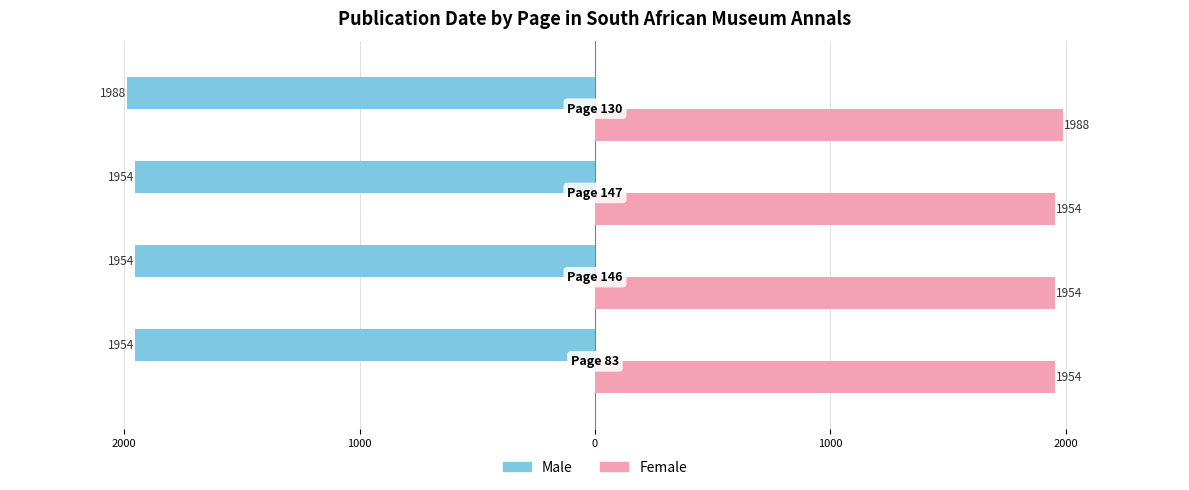

What are all the series names shown in the legend?

Male, Female